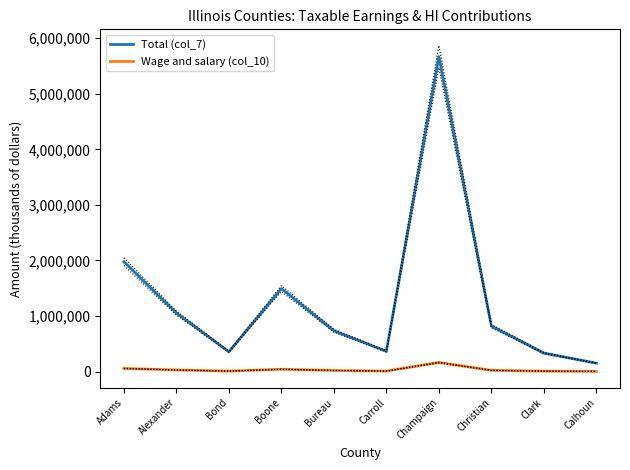

True or false: Wage and salary (col_10) and Total (col_7) intersect in this chart.

False